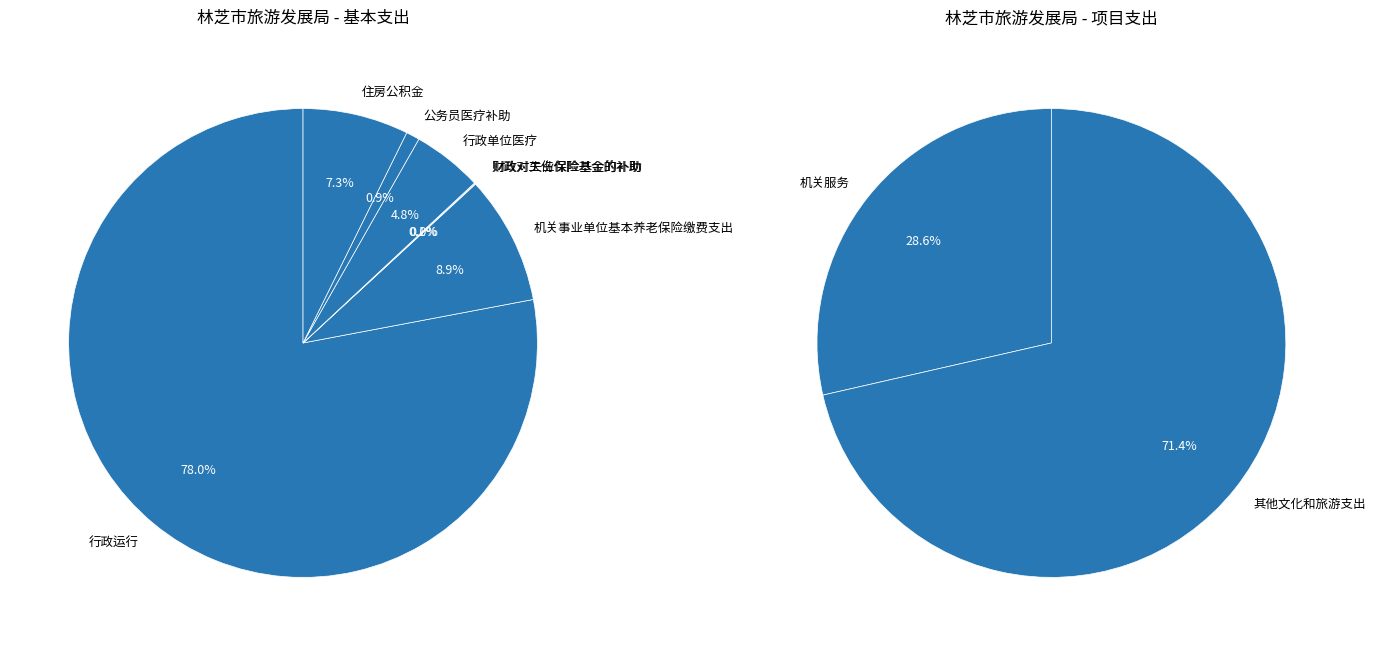

Is there any slice that represents more than half of the pie?

Yes